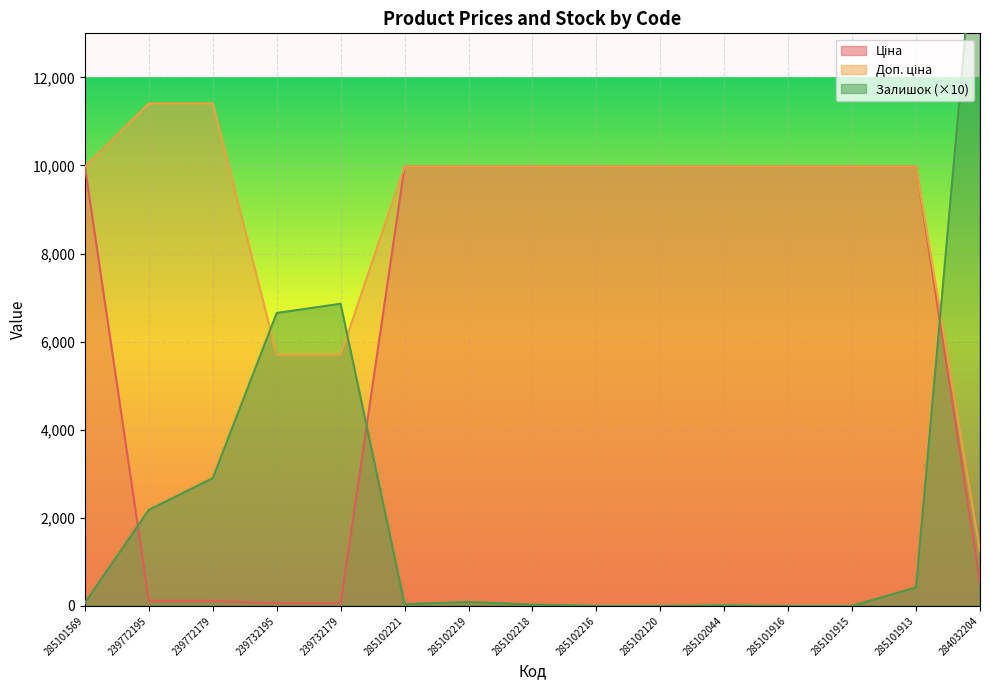

What is the label of the 7th point from the right?

285102216